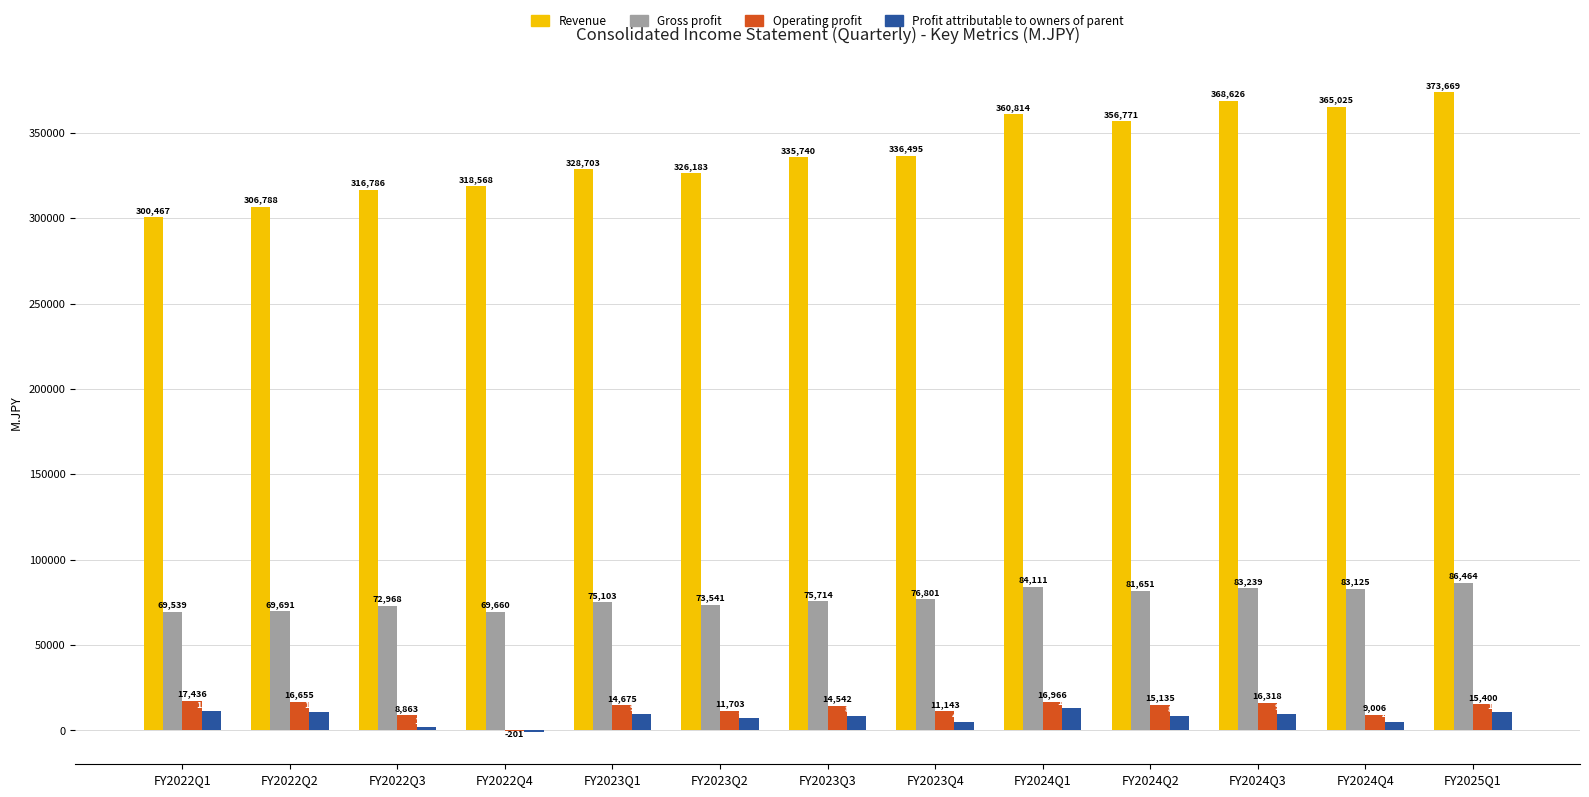

Which series changed the most between FY2022Q3 and FY2023Q4?

Revenue